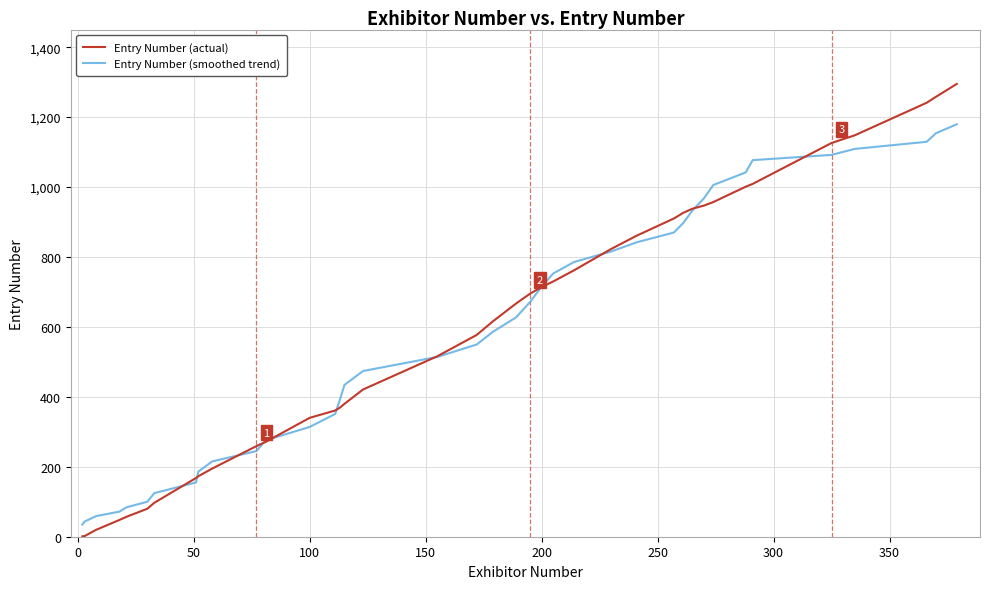

What is the highest value of the Entry Number (actual) series?

1295.0